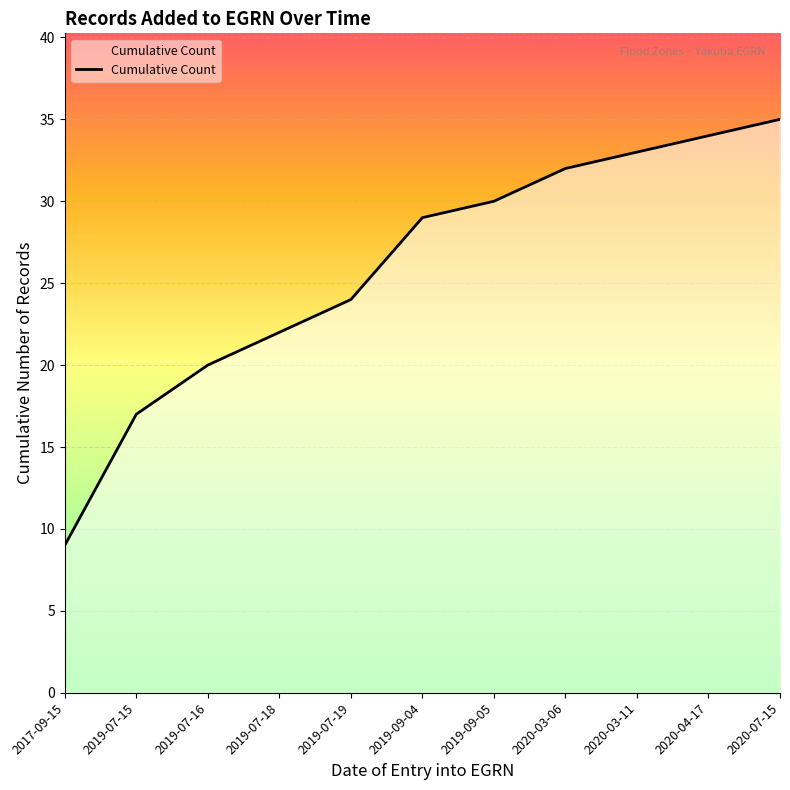

The chart shows a value of 53 at 2020-03-06. True or false?

False